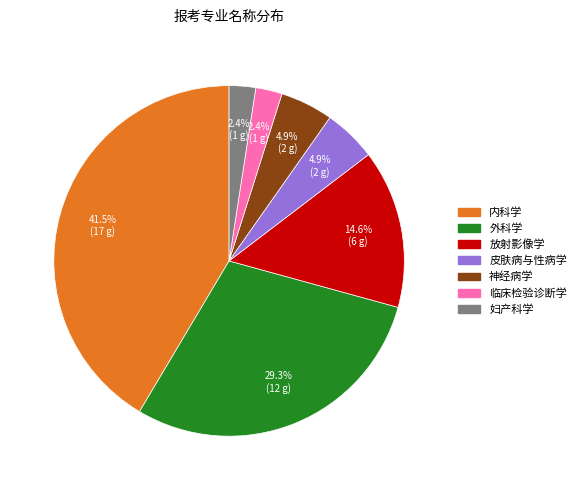

Which slice is the largest?

内科学